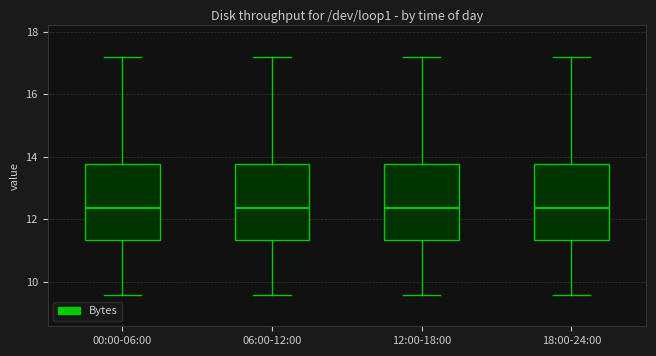

Where does the lower whisker of the box for 00:00-06:00 end on the y-axis? The values are not printed on the chart, so give them approximately, as read against the axis.

9.6